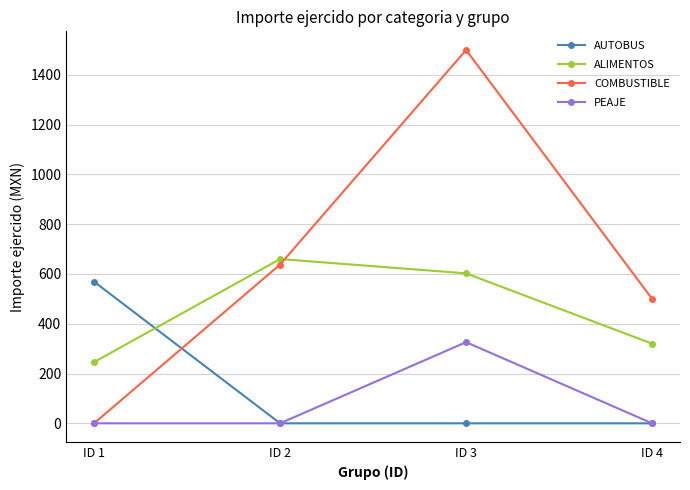

Which series has the largest total across all categories?

COMBUSTIBLE